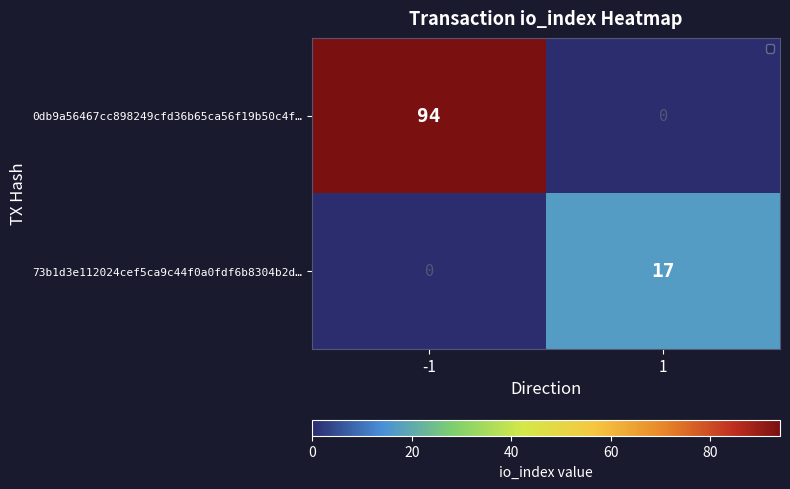

How many values in the 73b1d3e112024cef5ca9c44f0a0fdf6b8304b2d… series are below 17?

1